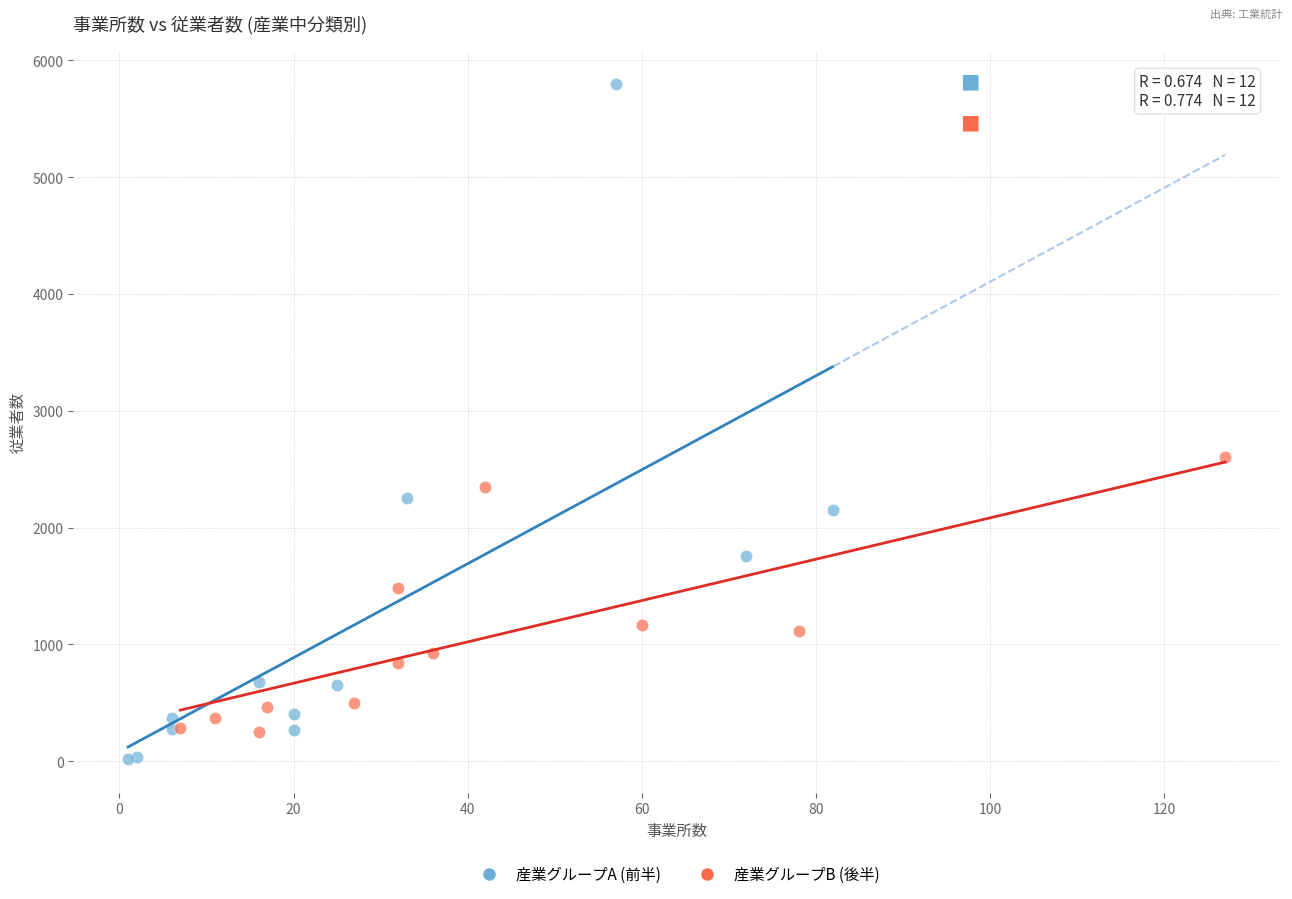

Which series has the widest spread of Y values?

産業グループA (前半)